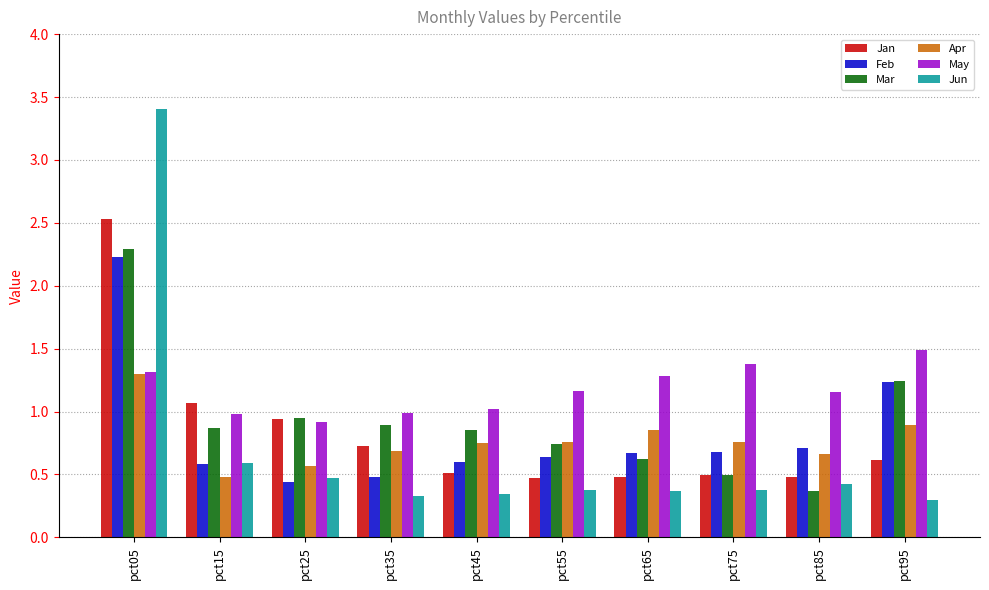

The value of Feb at pct55 is 0.4. True or false?

False